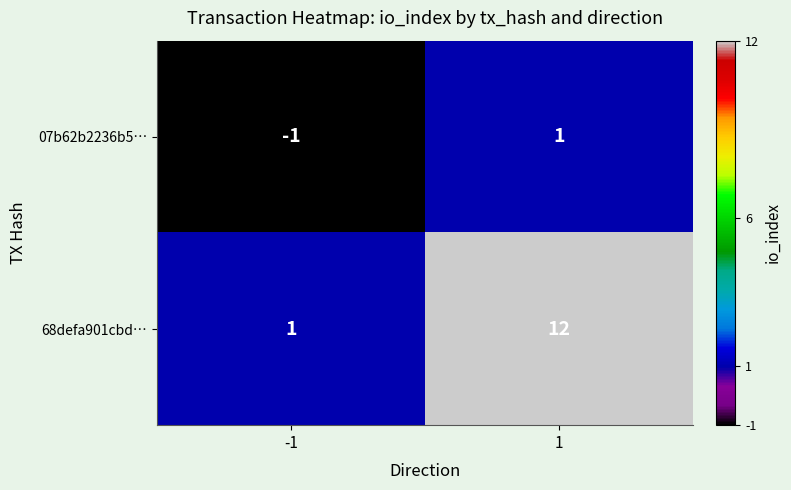

How many data points does each series have?

2